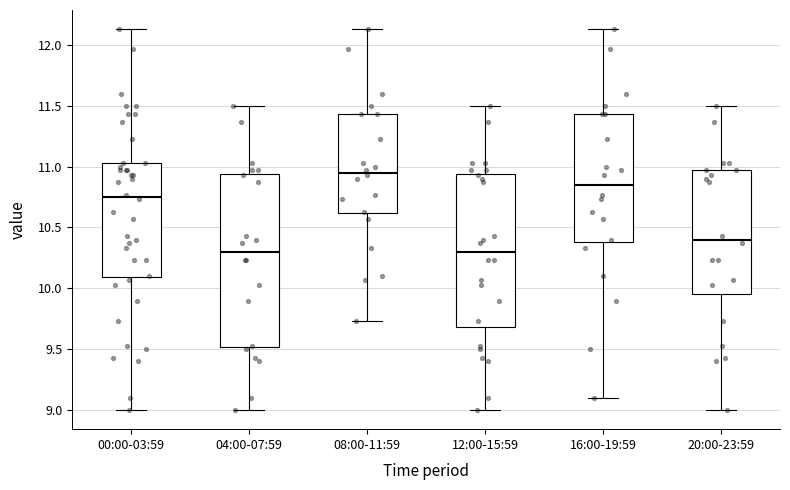

Reading left to right, read every box against the y-axis: the position of its median line, the range the box covers, and the ends of its whiskers. The values are not printed on the chart, so give them approximately, as read against the axis.

00:00-03:59: median 10.75, box 10.10 to 11.05, whiskers 9.00 to 12.15
04:00-07:59: median 10.30, box 9.50 to 10.95, whiskers 9.00 to 11.50
08:00-11:59: median 10.95, box 10.60 to 11.45, whiskers 9.75 to 12.15
12:00-15:59: median 10.30, box 9.70 to 10.95, whiskers 9.00 to 11.50
16:00-19:59: median 10.85, box 10.40 to 11.45, whiskers 9.10 to 12.15
20:00-23:59: median 10.40, box 9.95 to 10.95, whiskers 9.00 to 11.50